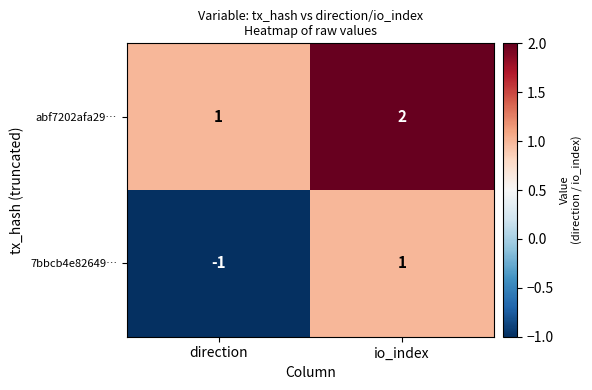

The value of abf7202afa29… at io_index is 2. True or false?

True